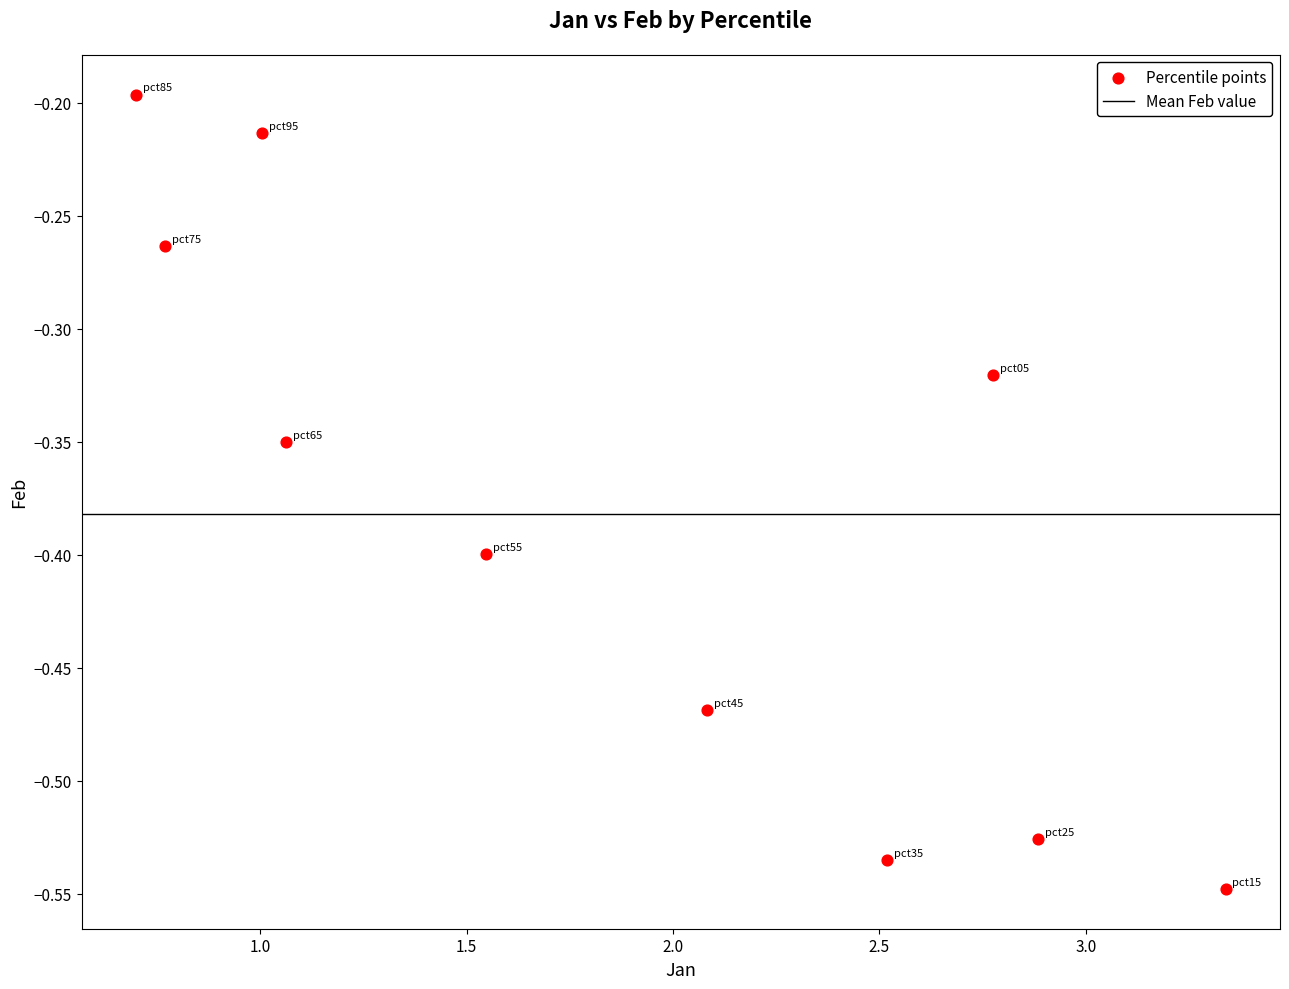

What is the range of Y values (max minus min)?

0.4